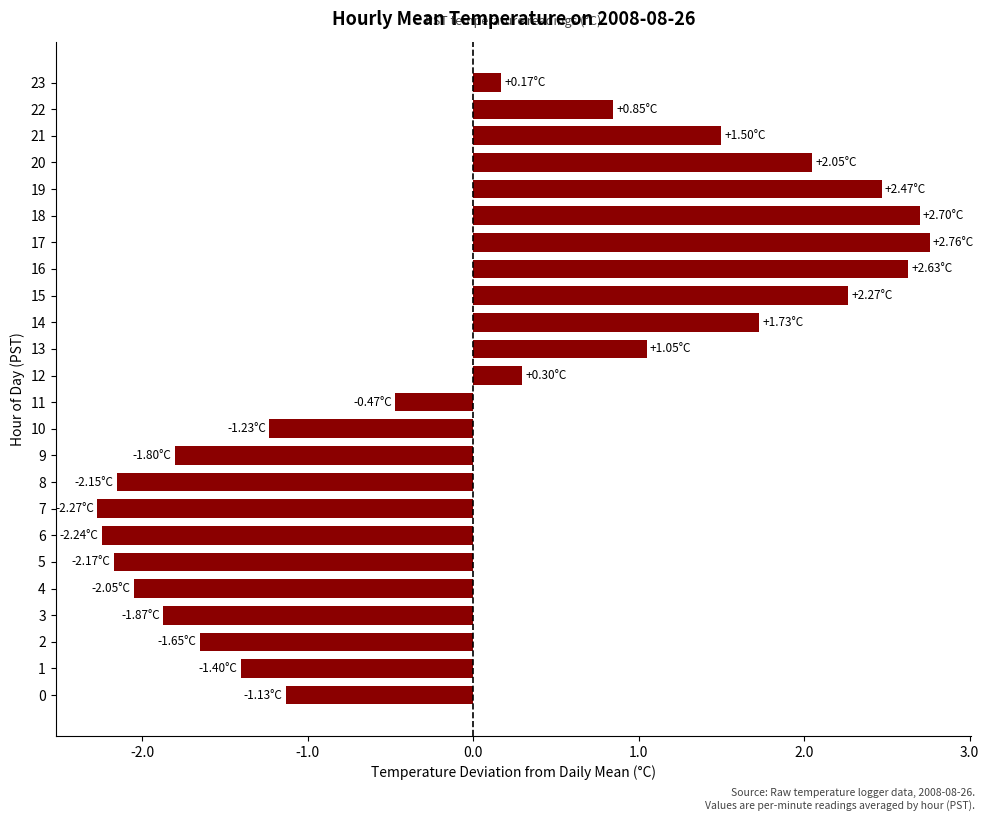

The chart shows a value of -3.1 at 9. True or false?

False